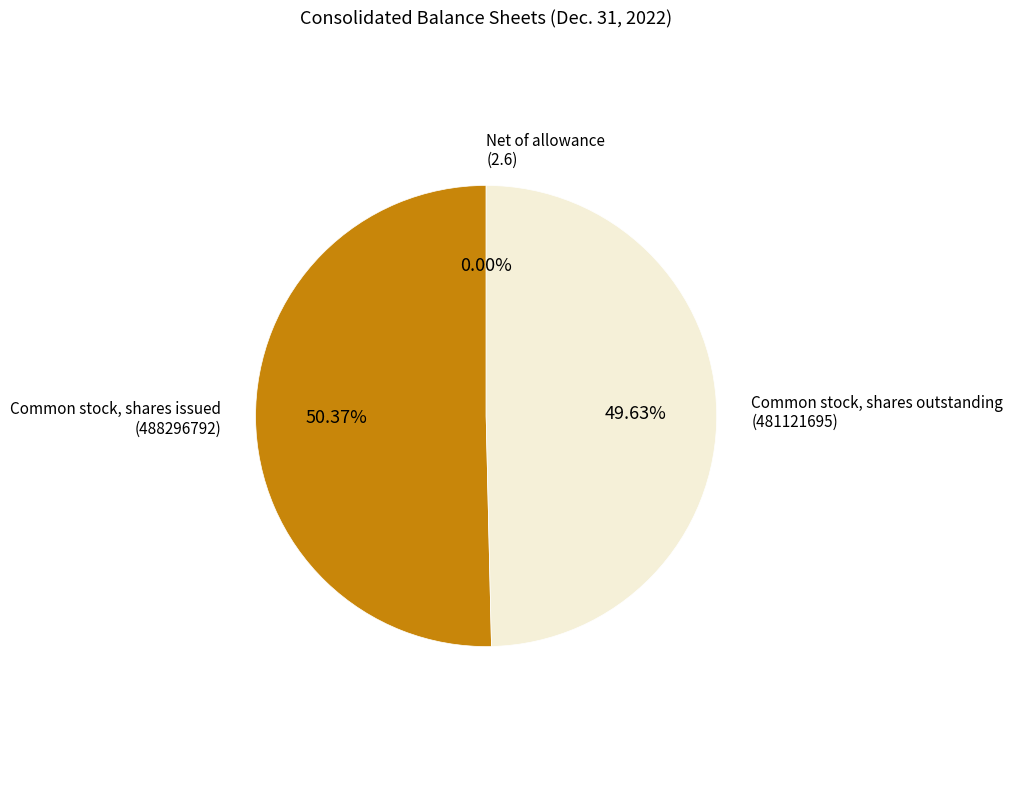

True or false: Common stock, shares issued accounts for 50% of the total.

True